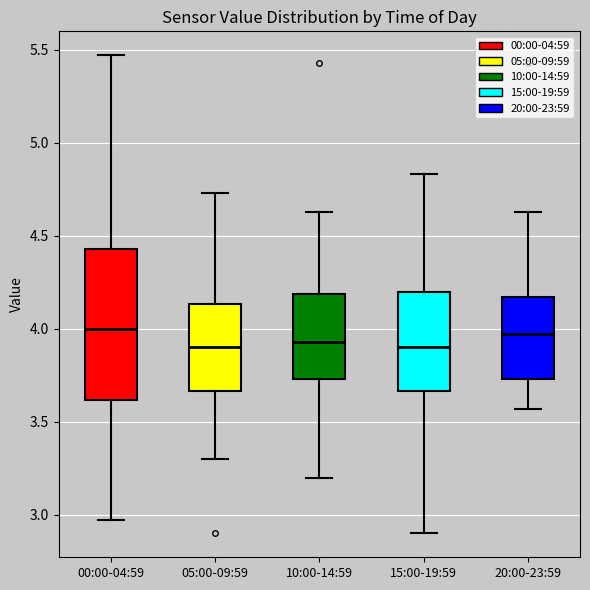

Reading left to right, read every box against the y-axis: the position of its median line, the range the box covers, and the ends of its whiskers. The values are not printed on the chart, so give them approximately, as read against the axis.

00:00-04:59: median 4.00, box 3.60 to 4.45, whiskers 2.95 to 5.45
05:00-09:59: median 3.90, box 3.65 to 4.15, whiskers 3.30 to 4.75
10:00-14:59: median 3.95, box 3.75 to 4.20, whiskers 3.20 to 4.65
15:00-19:59: median 3.90, box 3.65 to 4.20, whiskers 2.90 to 4.85
20:00-23:59: median 3.95, box 3.75 to 4.15, whiskers 3.55 to 4.65